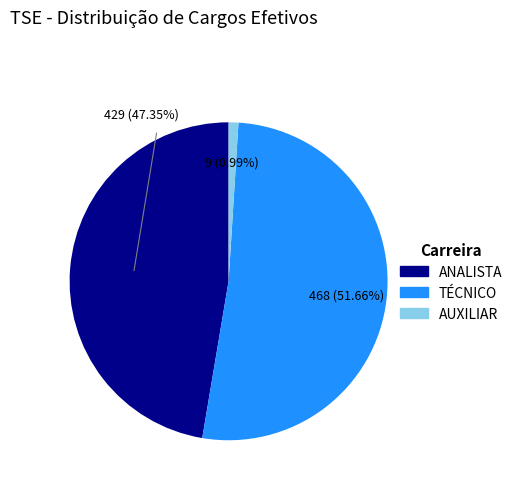

Approximately how many times larger is the value at TÉCNICO compared to AUXILIAR?

52.0